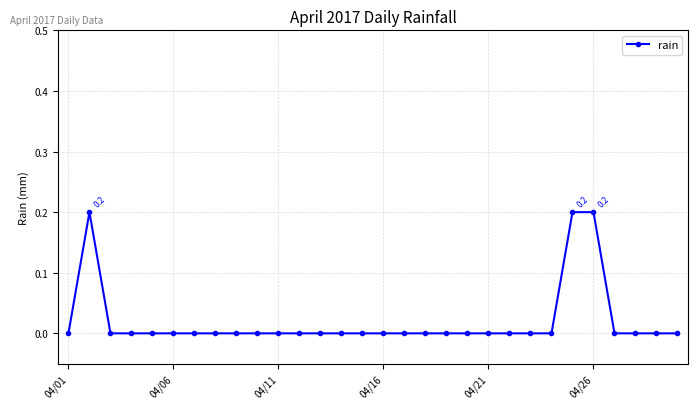

What is the value of the 26th point from the left?

0.2